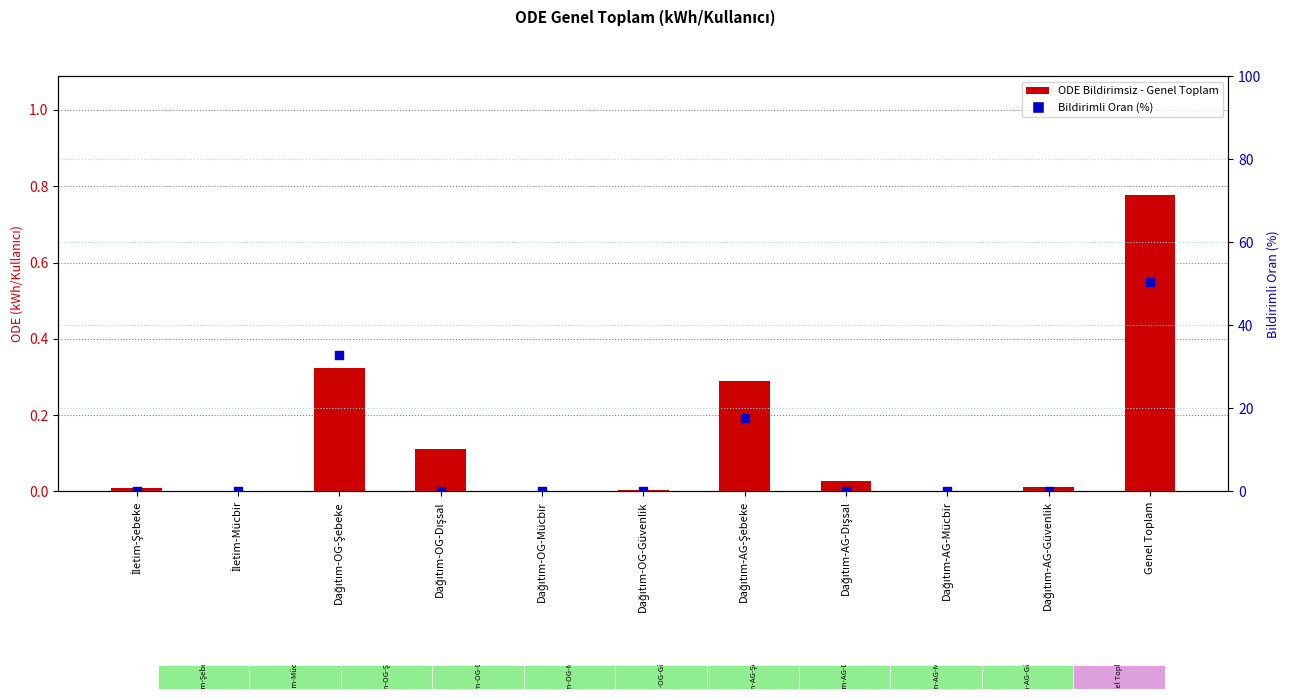

What are all the series names shown in the legend?

ODE Bildirimsiz - Genel Toplam, Bildirimli Oran (%)